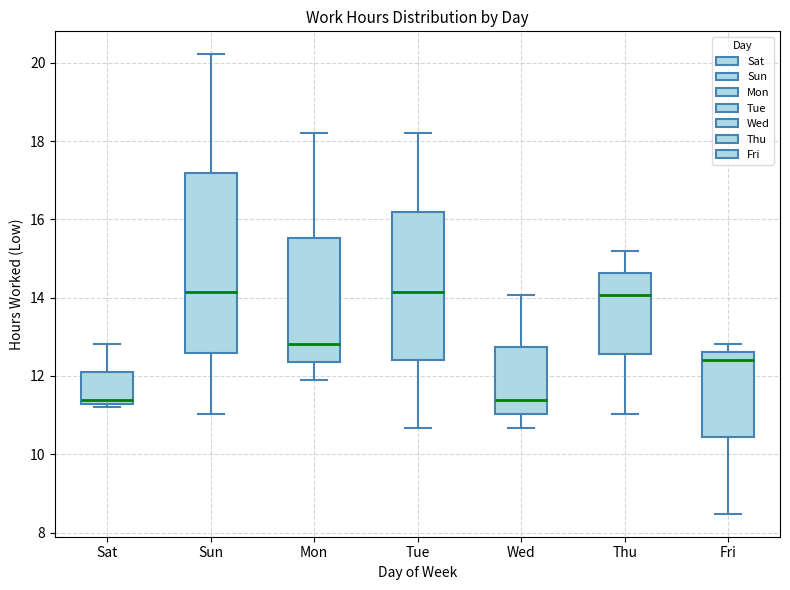

Where is the upper edge of the box for Tue on the y-axis? The values are not printed on the chart, so give them approximately, as read against the axis.

16.2